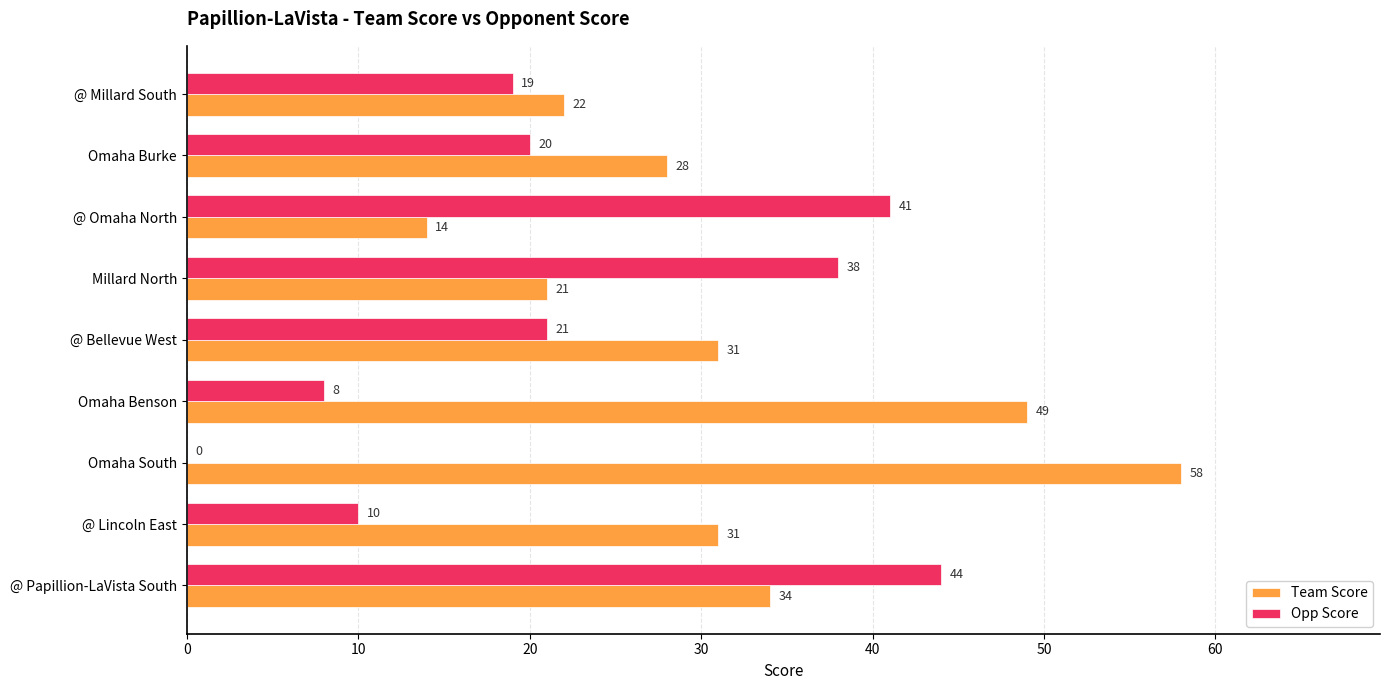

What is the maximum value for Opp Score?

44